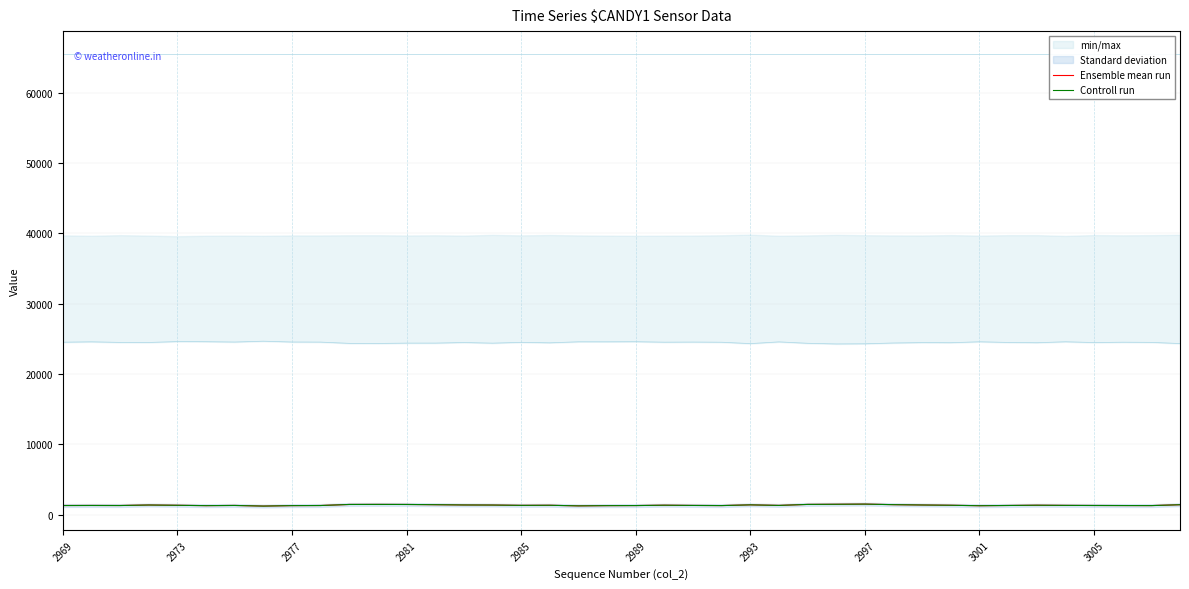

How many values in the Ensemble mean run series exceed 1319?

19